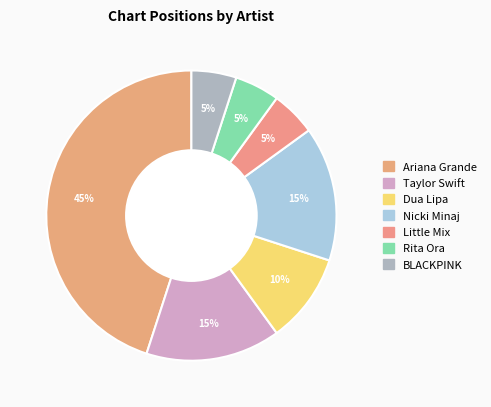

Which has a higher value, Nicki Minaj or Dua Lipa?

Nicki Minaj